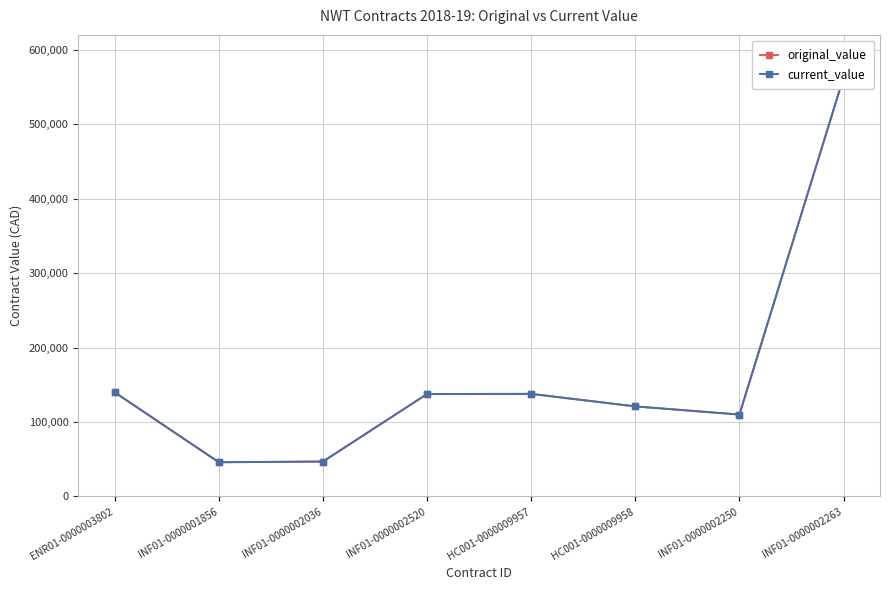

Reading left to right, extract all data points from this chart.

original_value: ENR01-0000003802=139927.2	INF01-0000001856=46000.0	INF01-0000002036=46938.0	INF01-0000002520=137650.0	HC001-0000009957=137828.0	HC001-0000009958=121000.0	INF01-0000002250=110048.0	INF01-0000002263=563023.0
current_value: ENR01-0000003802=139927.2	INF01-0000001856=46000.0	INF01-0000002036=46938.0	INF01-0000002520=137650.0	HC001-0000009957=137828.0	HC001-0000009958=121000.0	INF01-0000002250=110048.0	INF01-0000002263=563023.0